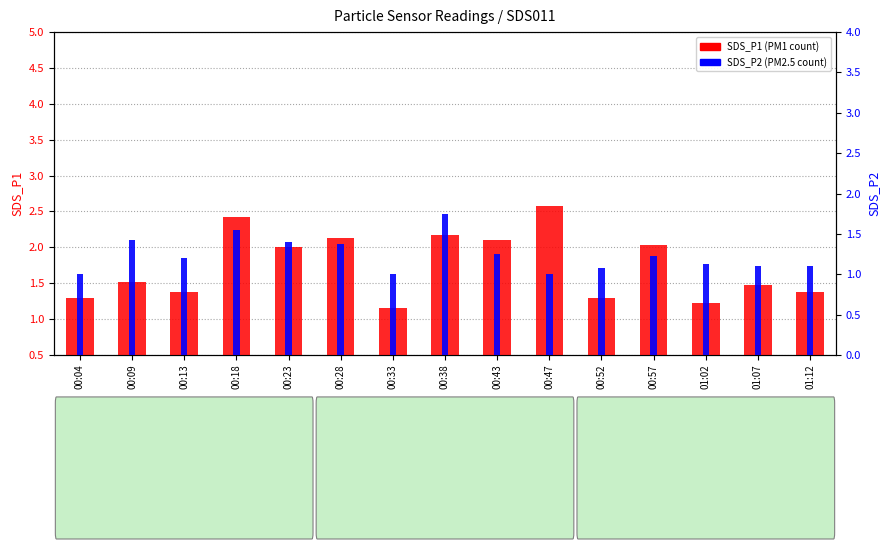

At which label is SDS_P2 closest to 1?

00:04